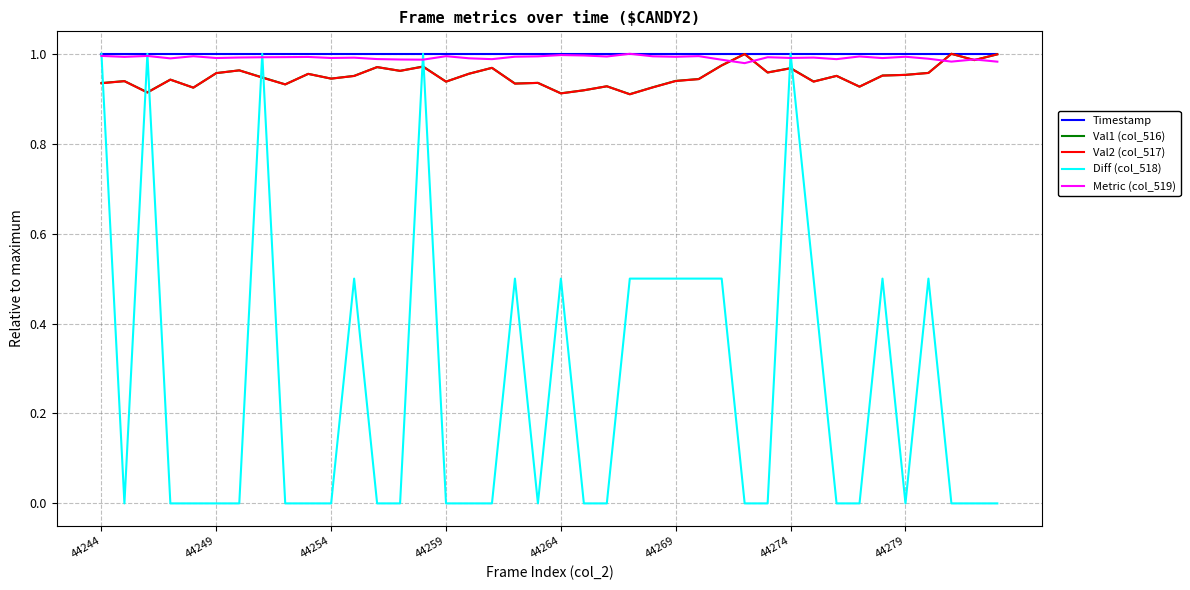

After their last crossing, which series has the higher values: Timestamp or Diff (col_518)?

Timestamp